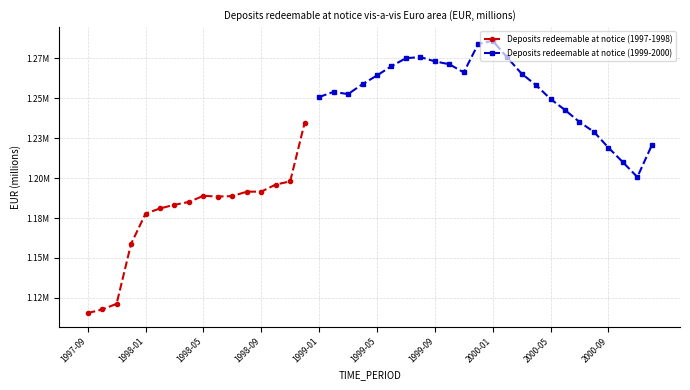

The chart shows a value of 1234669.4 at 1998-12. True or false?

True